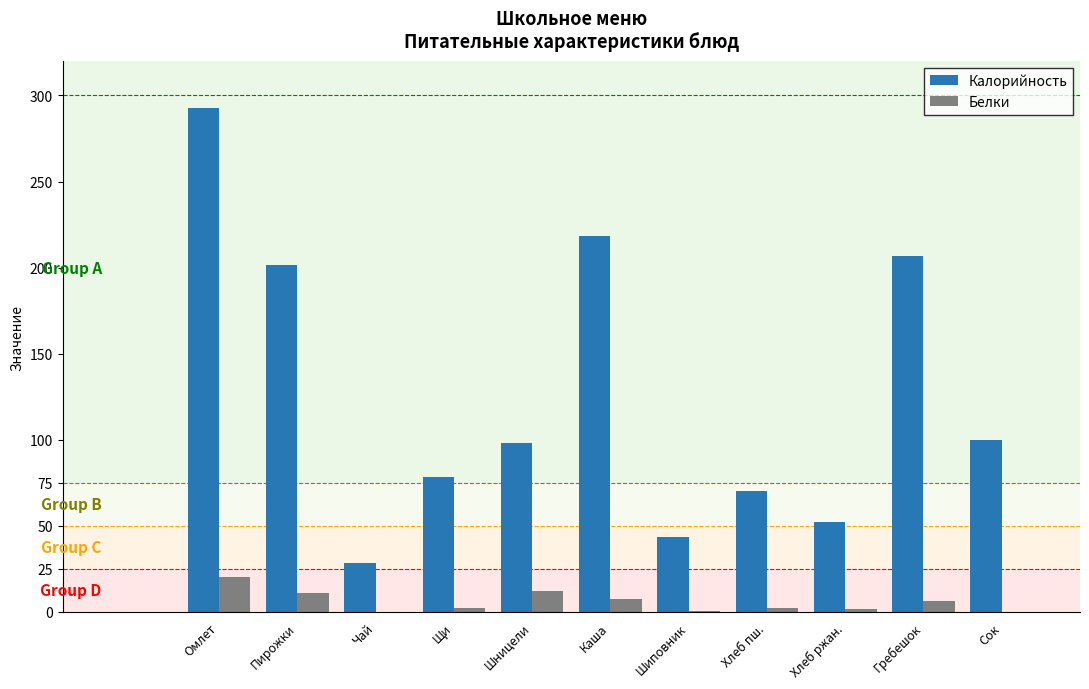

Where is Калорийность nearest to the value 160?

Пирожки